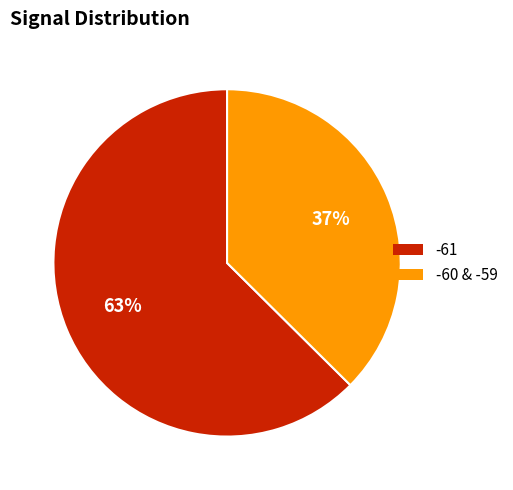

To the nearest percent, what is the average slice percentage?

50%